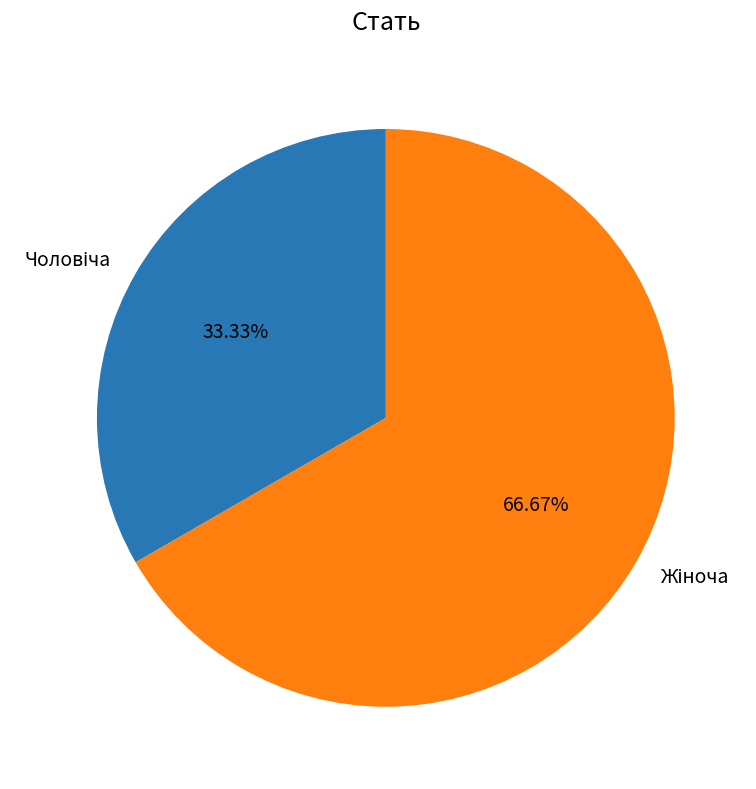

Does any single category account for the majority?

Yes